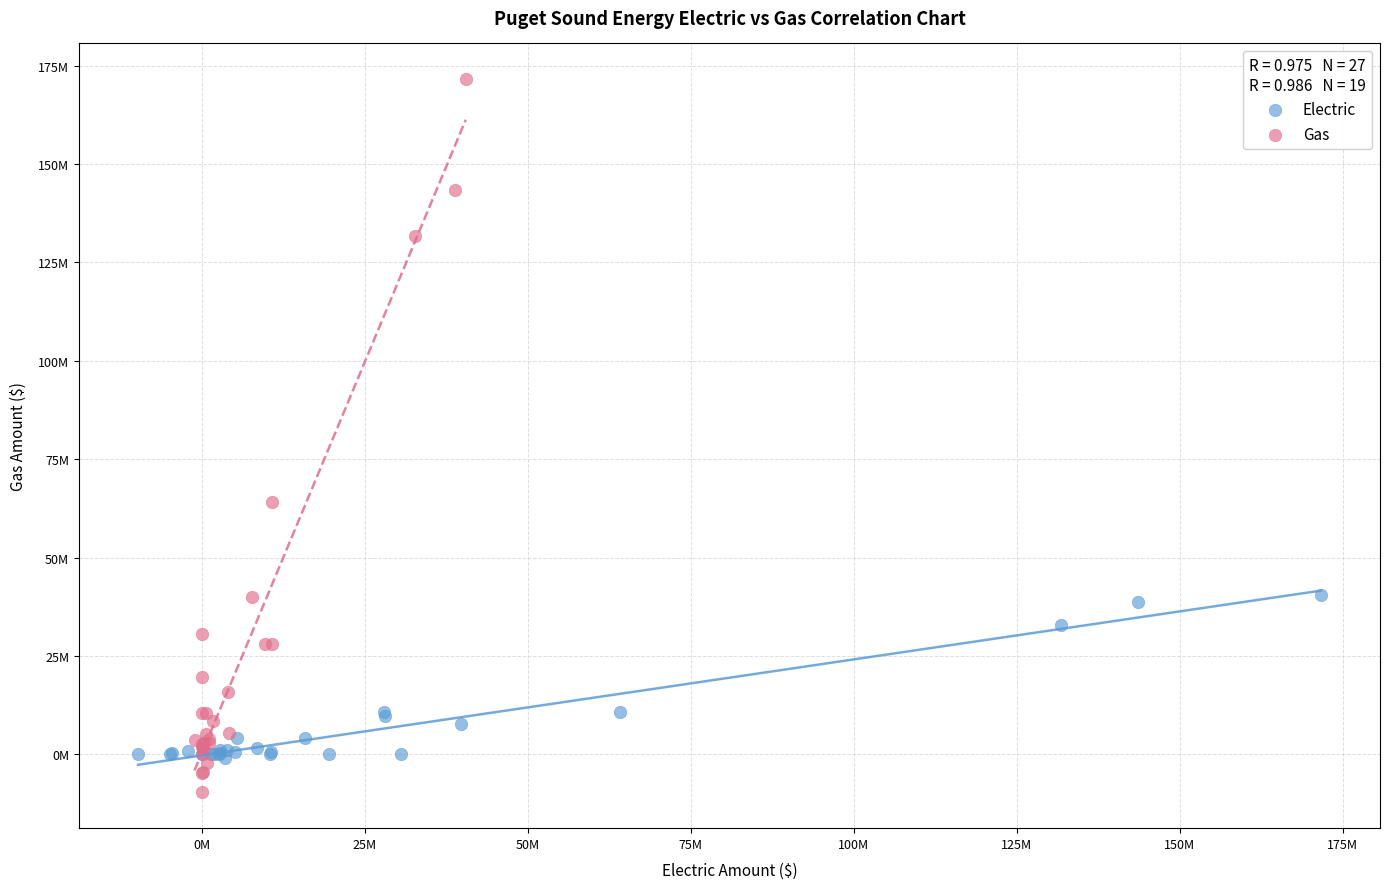

Which series has the widest spread of Y values?

Gas